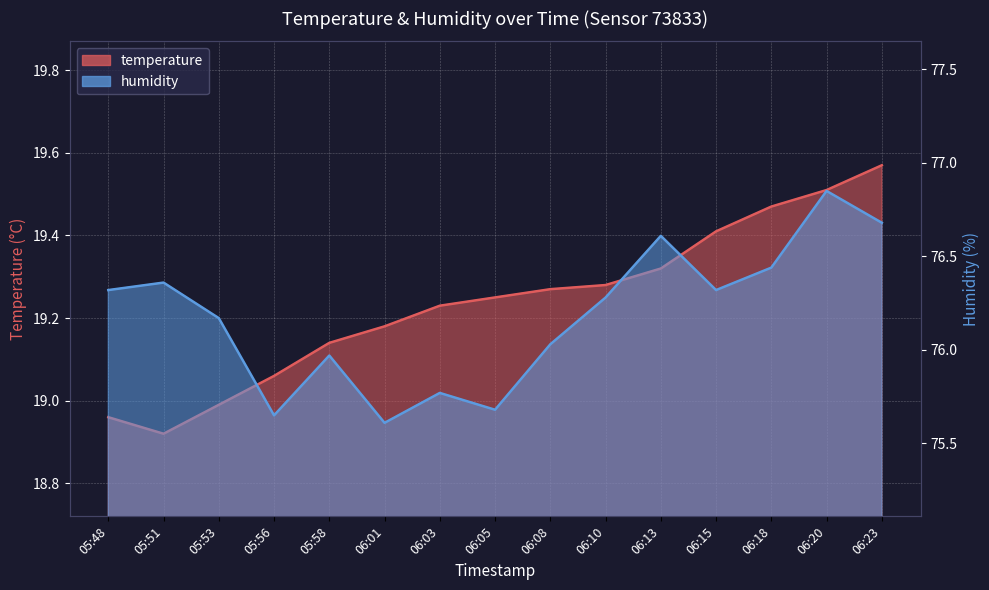

Reading right to left, list all the values displayed in this chart.

temperature: 19.6	19.5	19.5	19.4	19.3	19.3	19.3	19.2	19.2	19.2	19.1	19.1	19.0	18.9	19.0
humidity: 76.7	76.8	76.4	76.3	76.6	76.3	76.0	75.7	75.8	75.6	76.0	75.7	76.2	76.4	76.3